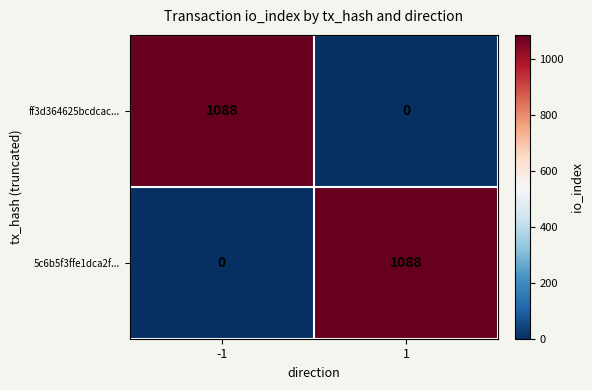

The value of 5c6b5f3ffe1dca2f... at -1 is 664. True or false?

False